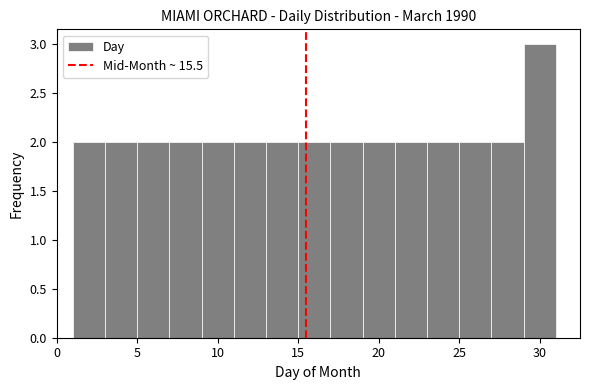

Reading left to right, transcribe this chart: for each bar, give the range it covers on the x-axis and its height. The values are not printed on the chart, so give them approximately, as read against the axis.

1 to 3: 2
3 to 5: 2
5 to 7: 2
7 to 9: 2
9 to 11: 2
11 to 13: 2
13 to 15: 2
15 to 17: 2
17 to 19: 2
19 to 21: 2
21 to 23: 2
23 to 25: 2
25 to 27: 2
27 to 29: 2
29 to 31: 3